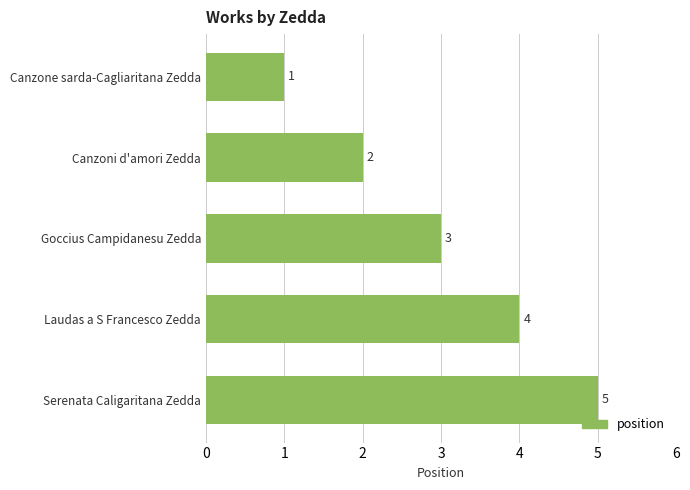

Where is the data nearest to the value 3?

Goccius Campidanesu Zedda